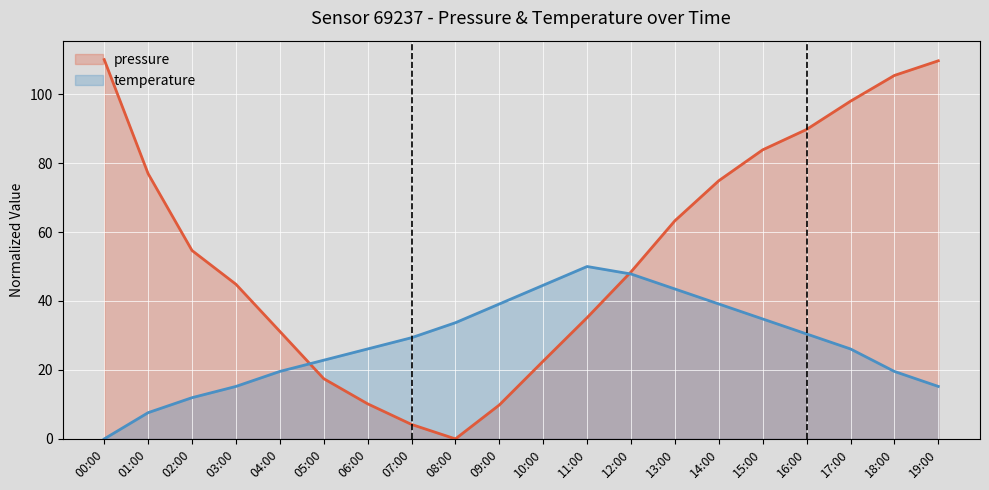

How many lines are shown in the chart?

2